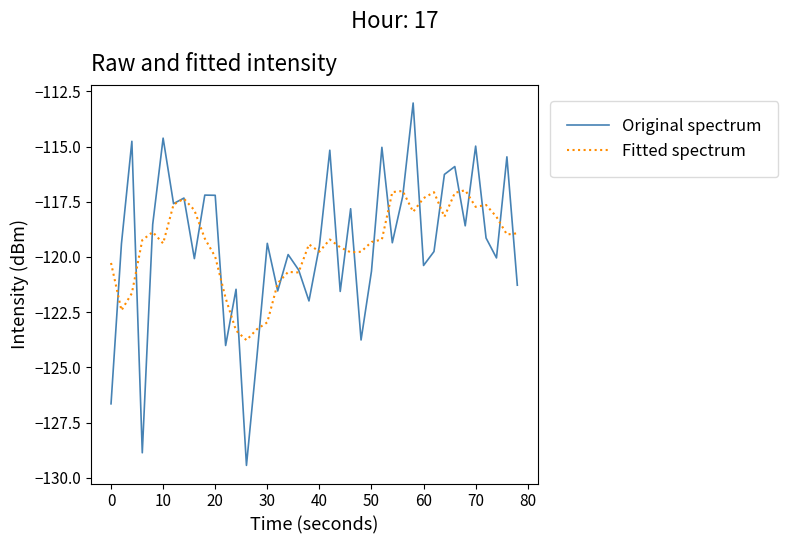

Which series has the largest range (max minus min)?

Original spectrum